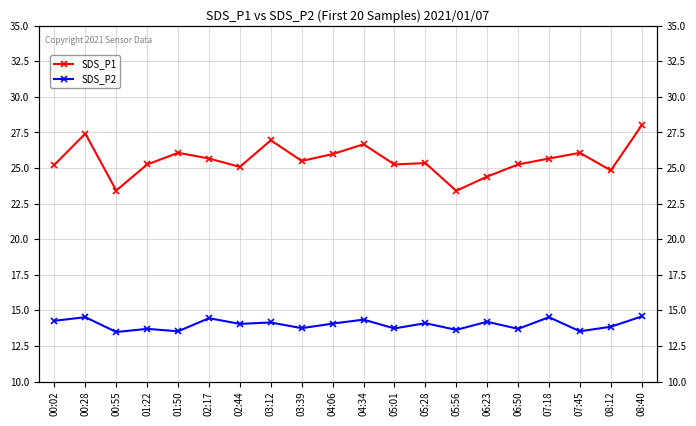

Between 07:45 and 08:12, which is larger?

07:45